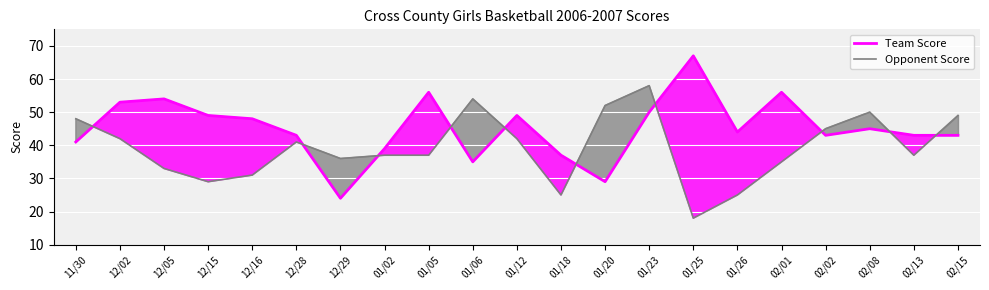

What is the difference between the maximum and minimum values in the Team Score series?

43